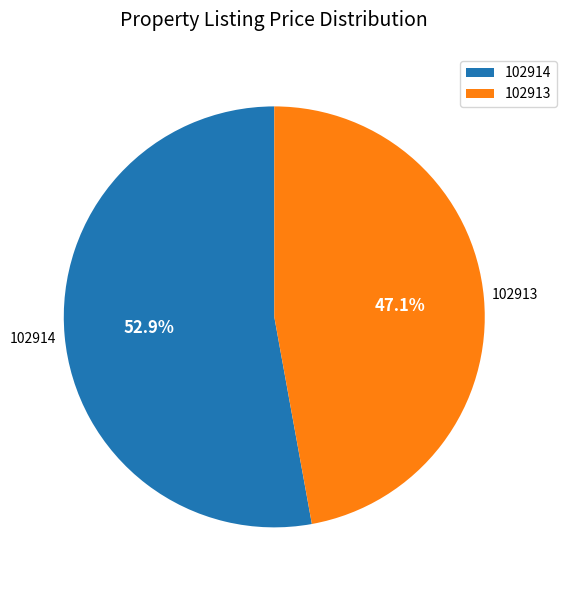

What is the majority slice?

102914